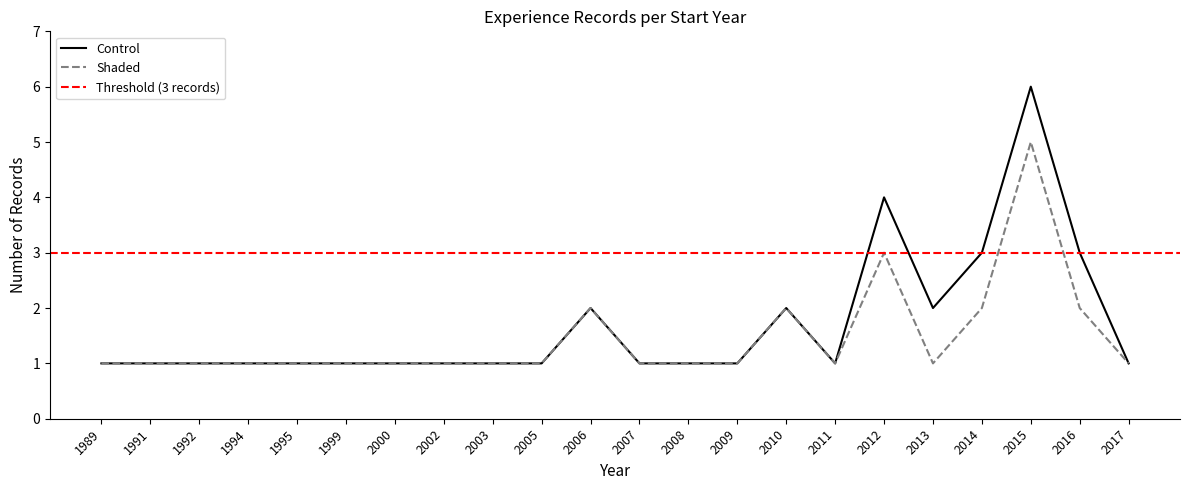

What is the highest value of the Control series?

6